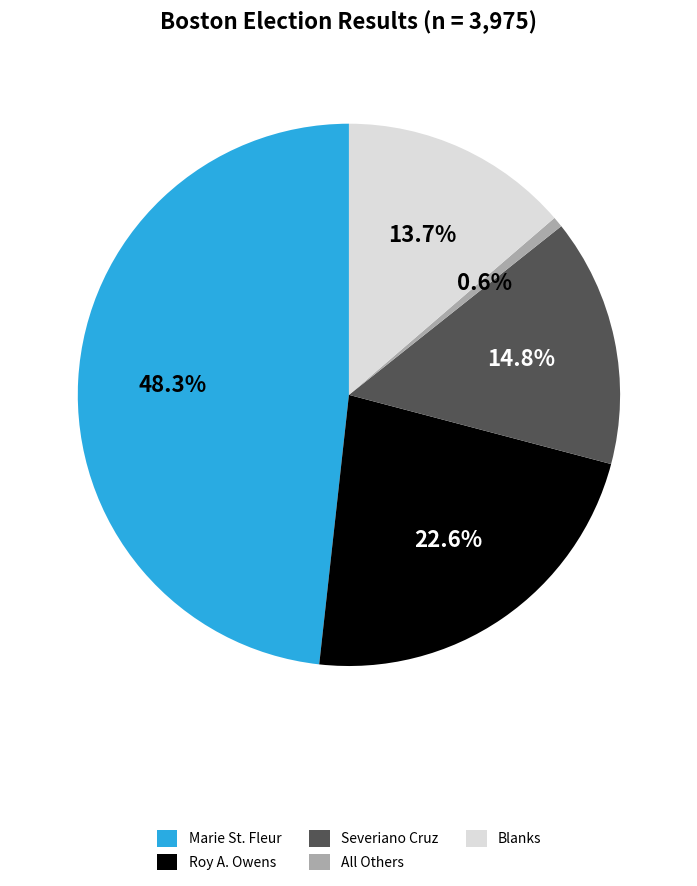

Which category has the biggest portion of the pie?

Marie St. Fleur